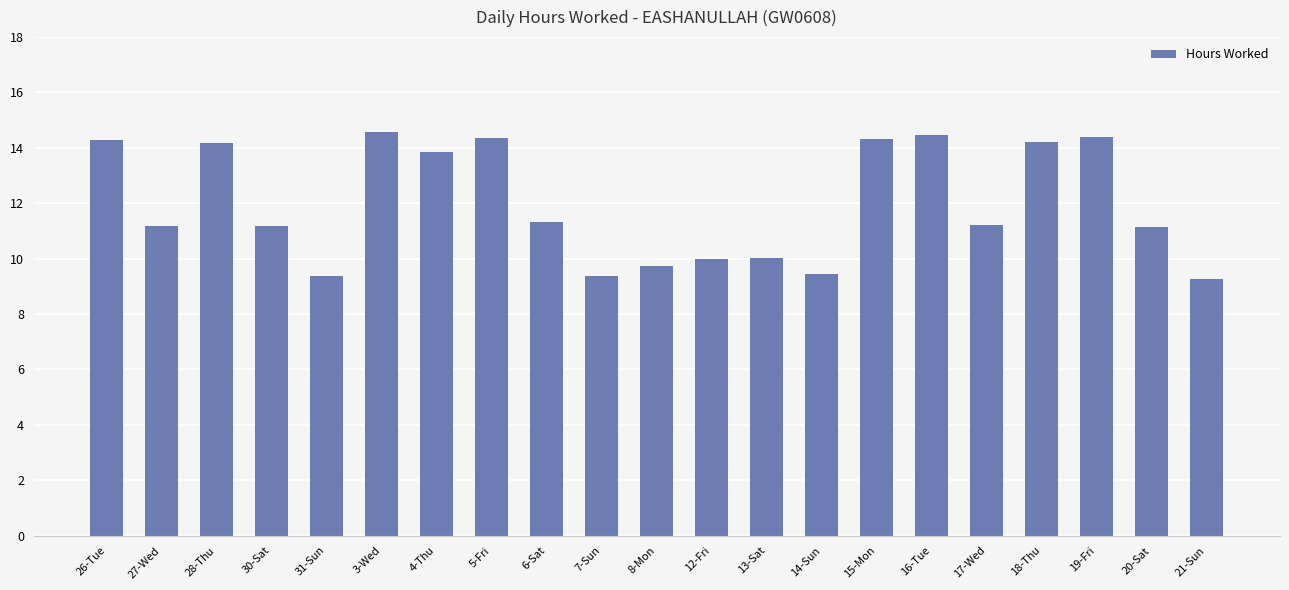

True or false: the data shows 19.2 at 27-Wed.

False